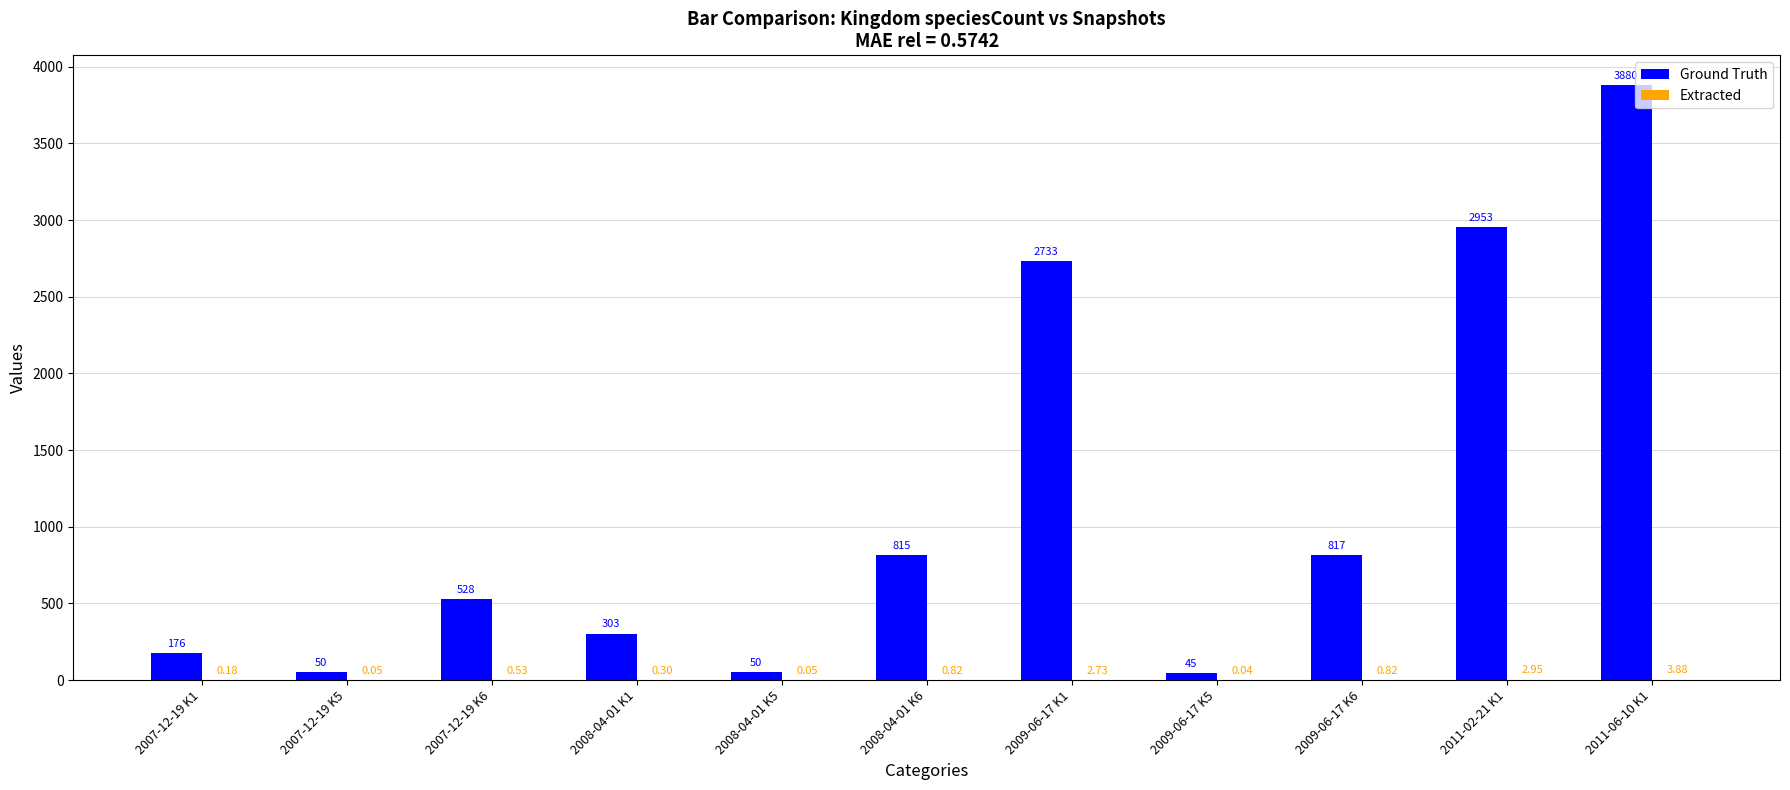

Which series has the largest total across all categories?

Ground Truth